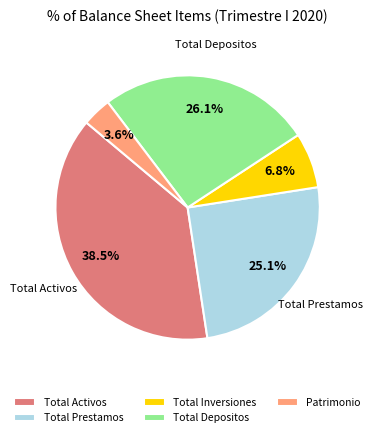

Rank the categories by value from highest to lowest.

Total Activos, Total Depositos, Total Prestamos, Total Inversiones, Patrimonio